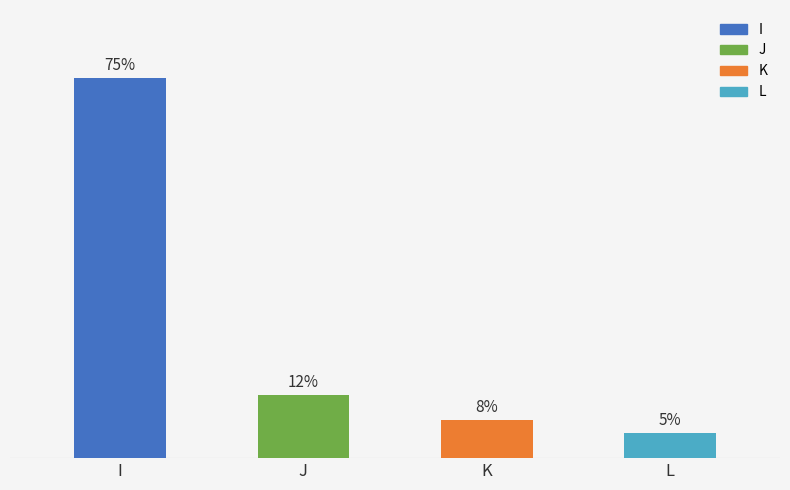

At which label does the data first exceed 12?

I